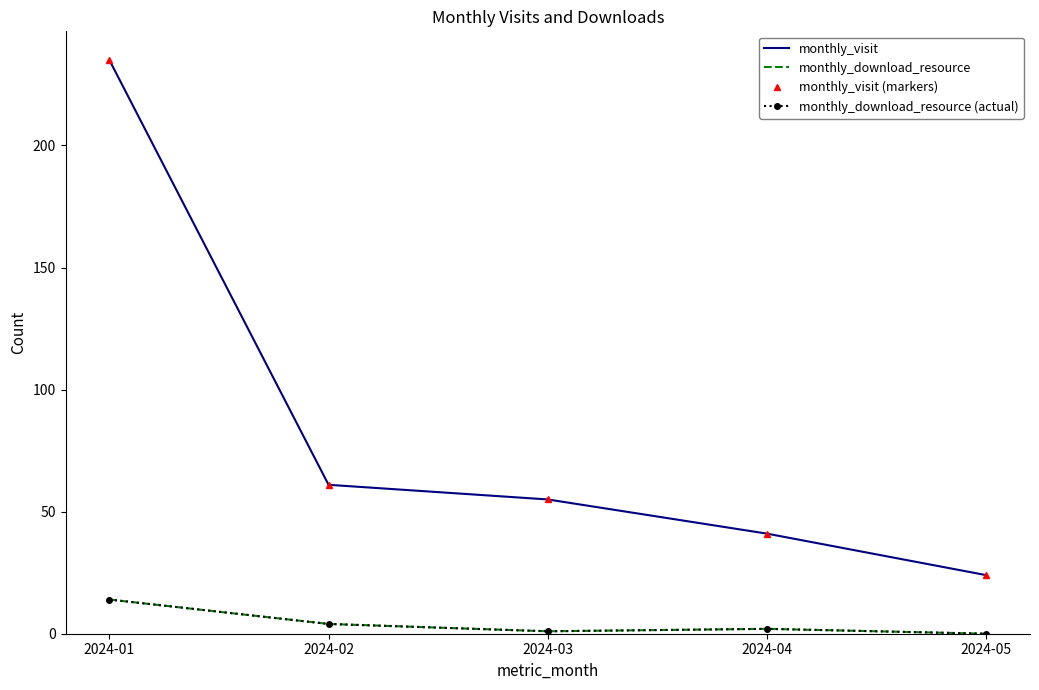

Is this an area chart (filled region under the line)?

No